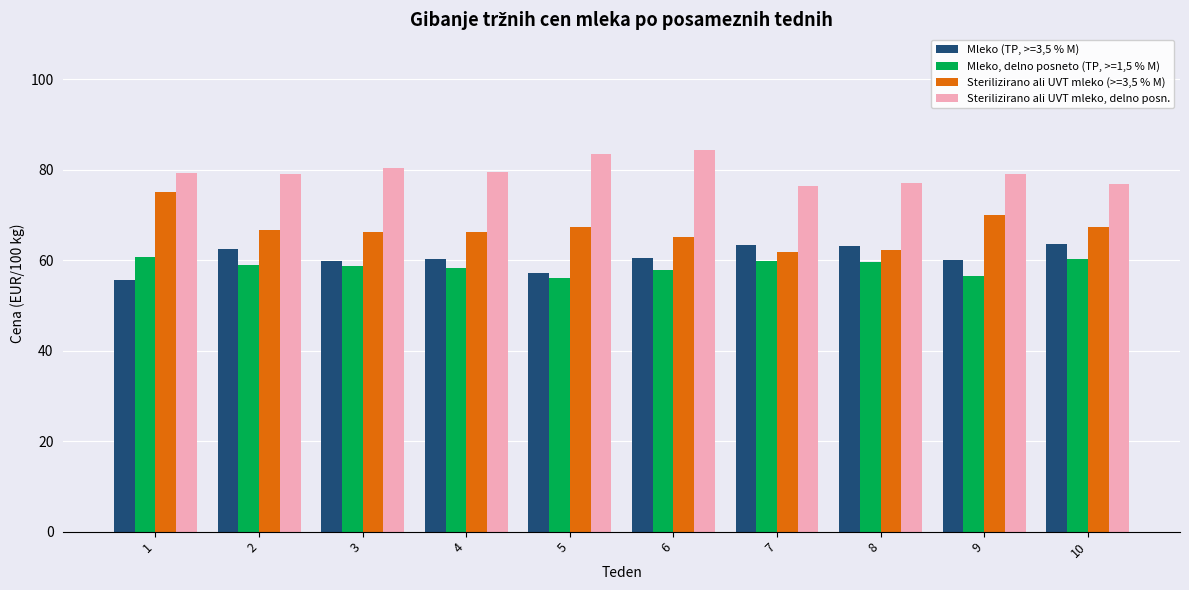

Is the value of Mleko, delno posneto (TP, >=1,5 % M) at 7 greater than the value of Sterilizirano ali UVT mleko (>=3,5 % M) at 9?

No